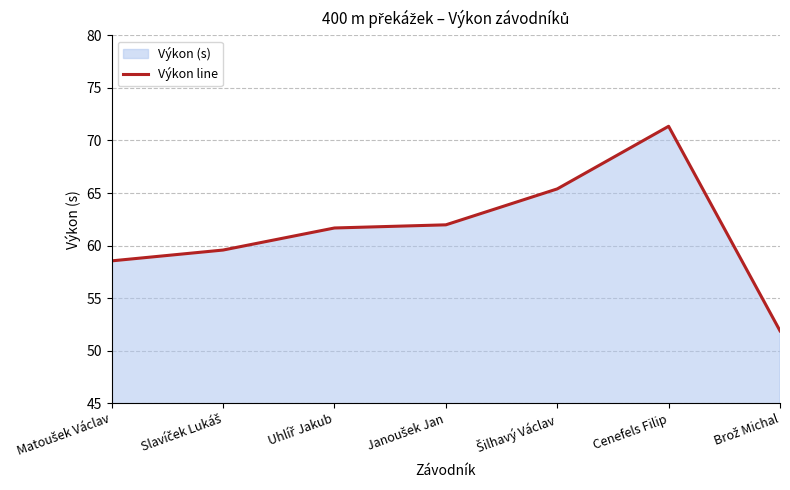

How many lines are shown in the chart?

1